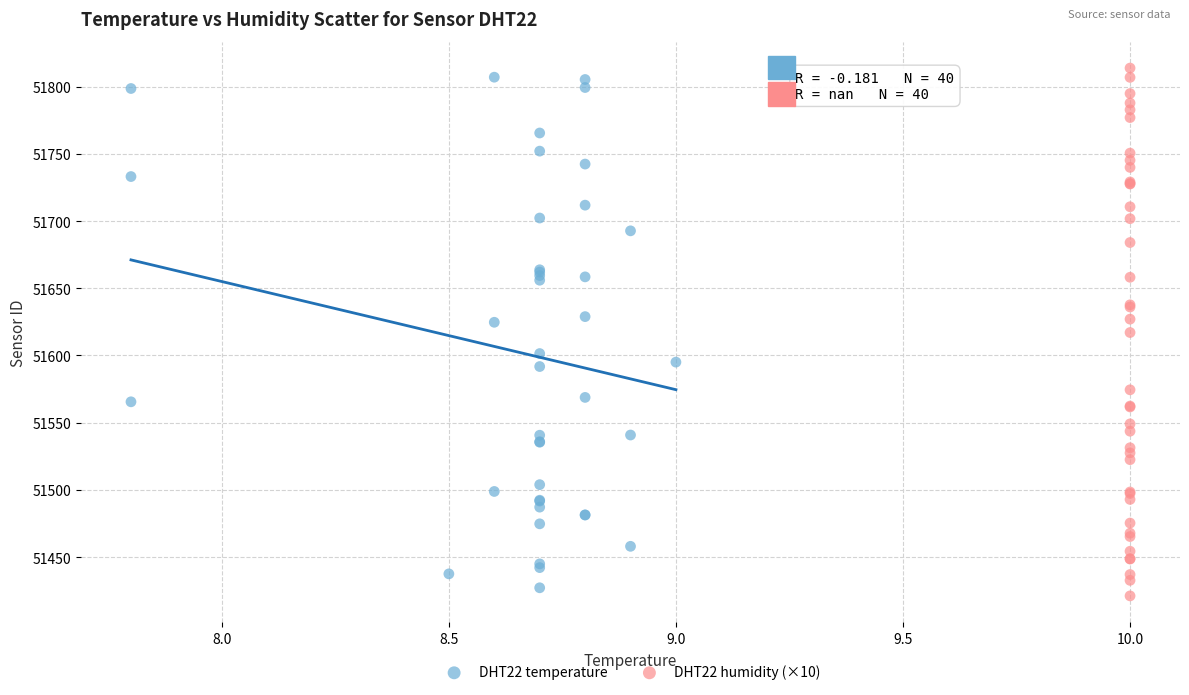

Which series contains the lowest Y value?

DHT22 humidity (×10)